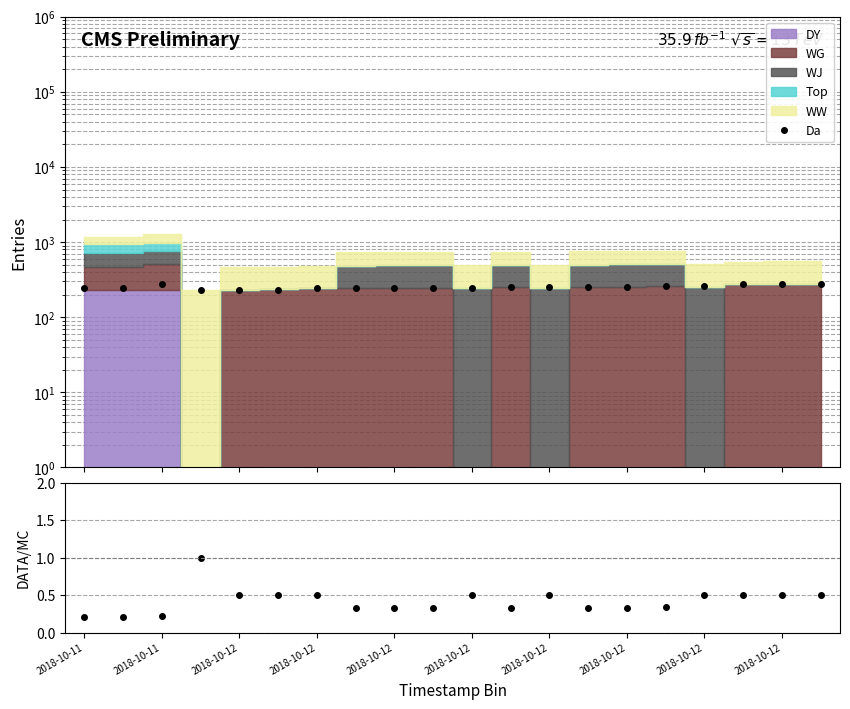

True or false: Da has more than 2 points higher than both neighbors.

False